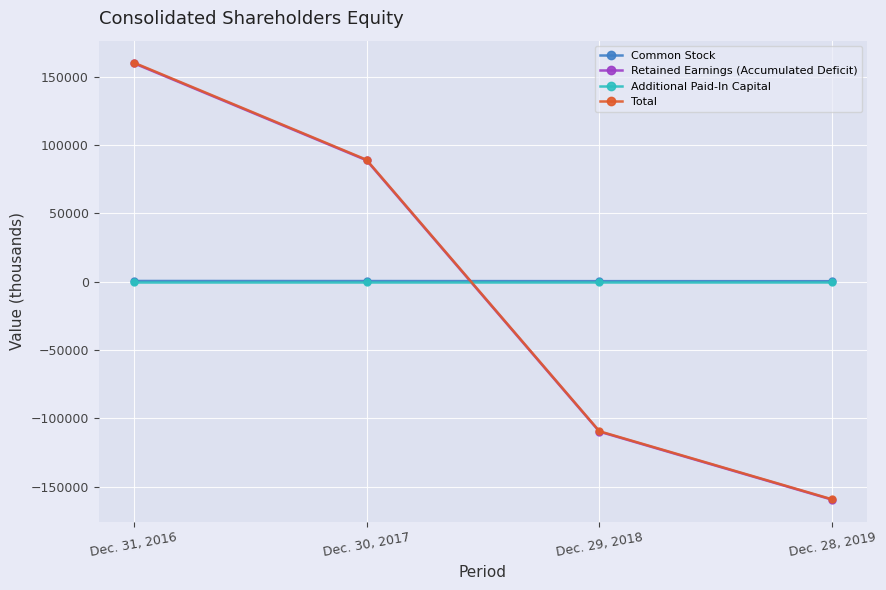

At which label is Retained Earnings (Accumulated Deficit) closest to 86?

Dec. 30, 2017